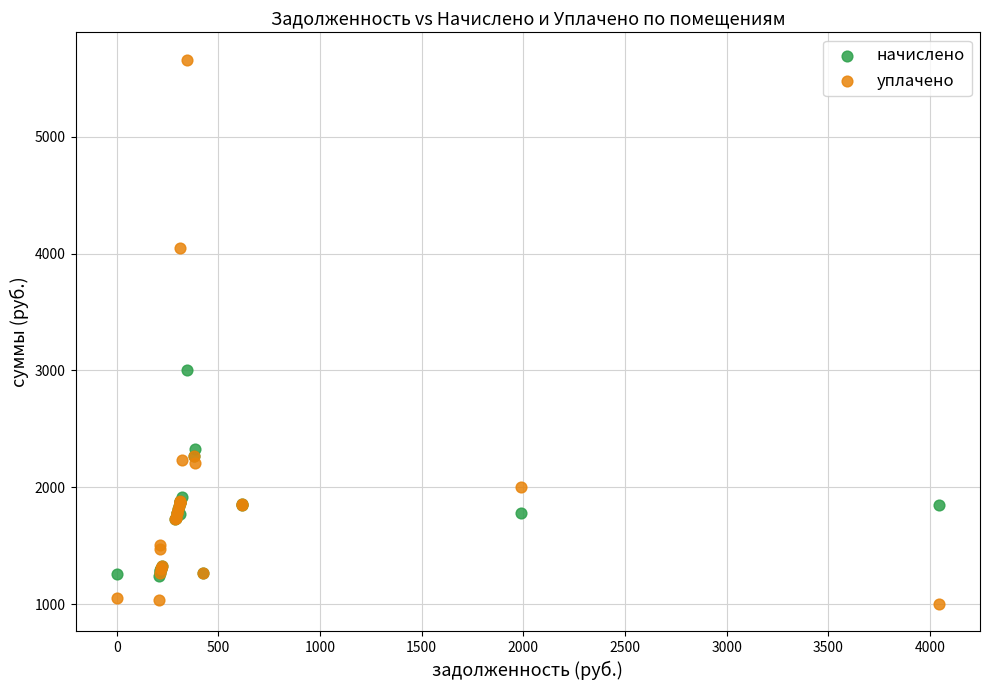

Which series contains the lowest Y value?

уплачено